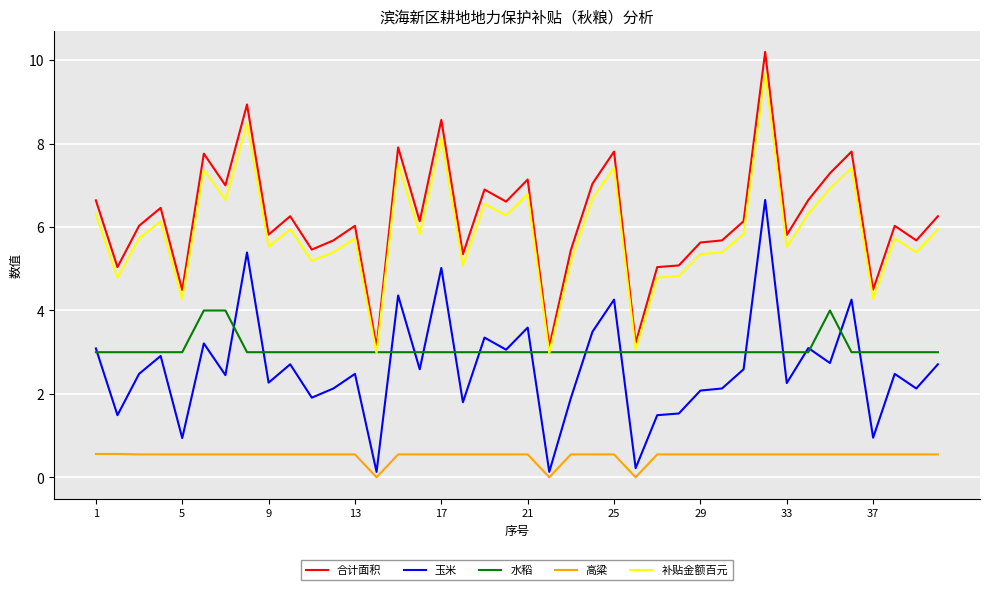

After their last crossing, which series has the higher values: 水稻 or 补贴金额百元?

补贴金额百元